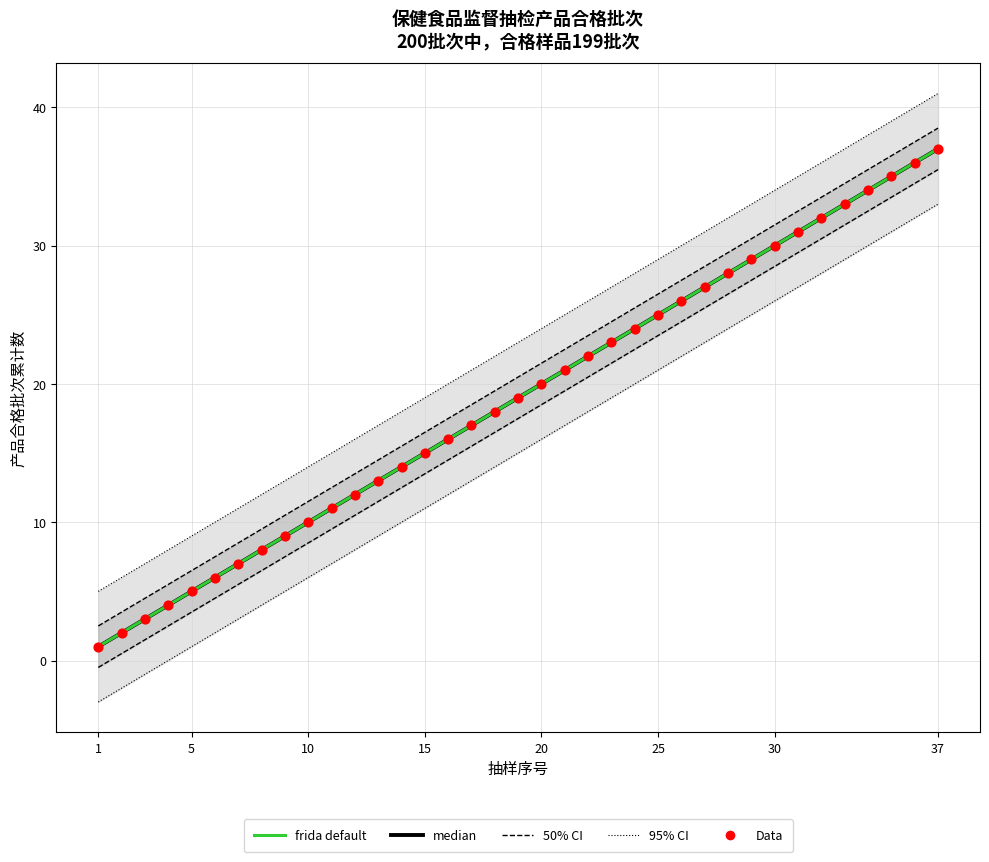

Is the value of 95% CI at 15 greater than the value of 50% CI at 15?

Yes